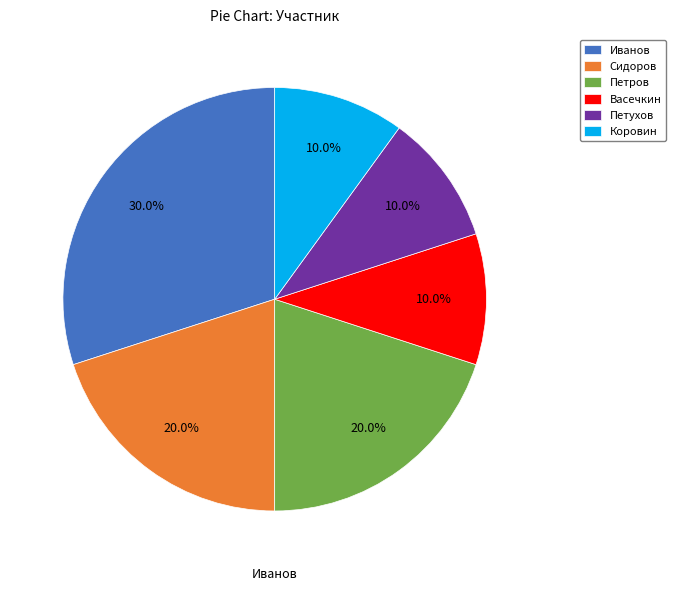

The Сидоров slice represents 20% of the pie. True or false?

True